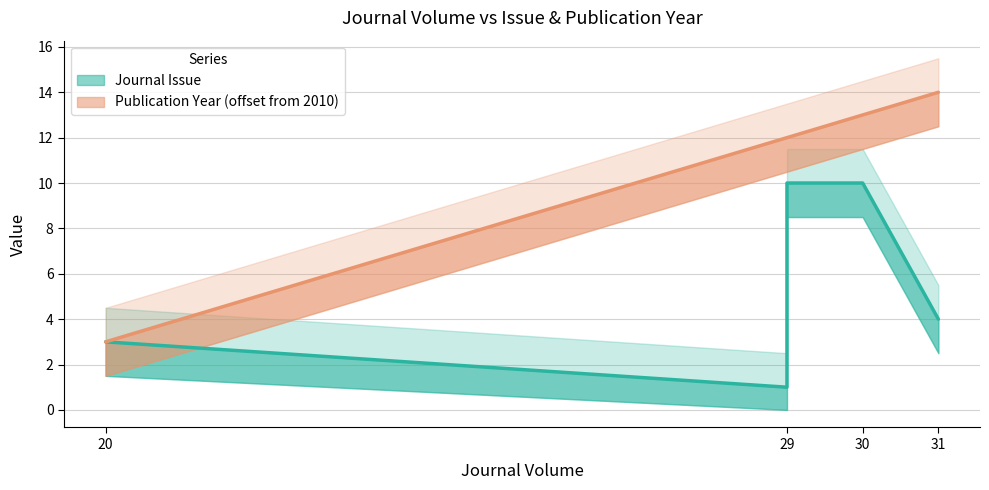

What is the difference between the Publication Year values at 20 and 29?

9